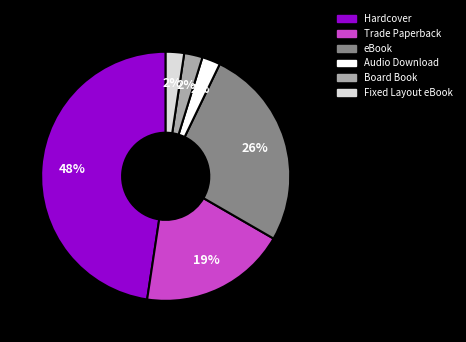

What percentage is the Board Book slice, to the nearest percent?

2%